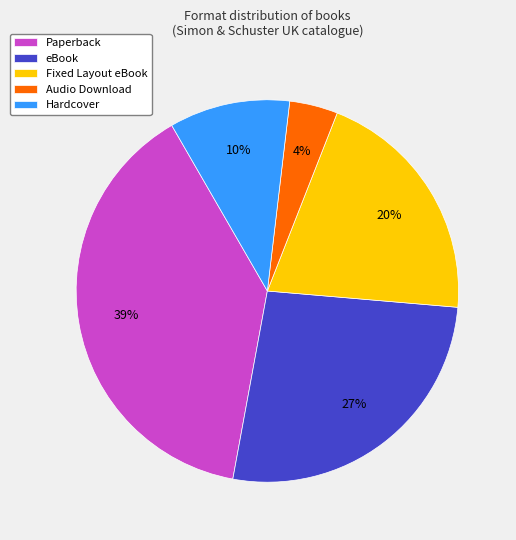

What percentage is the Paperback slice, to the nearest percent?

39%